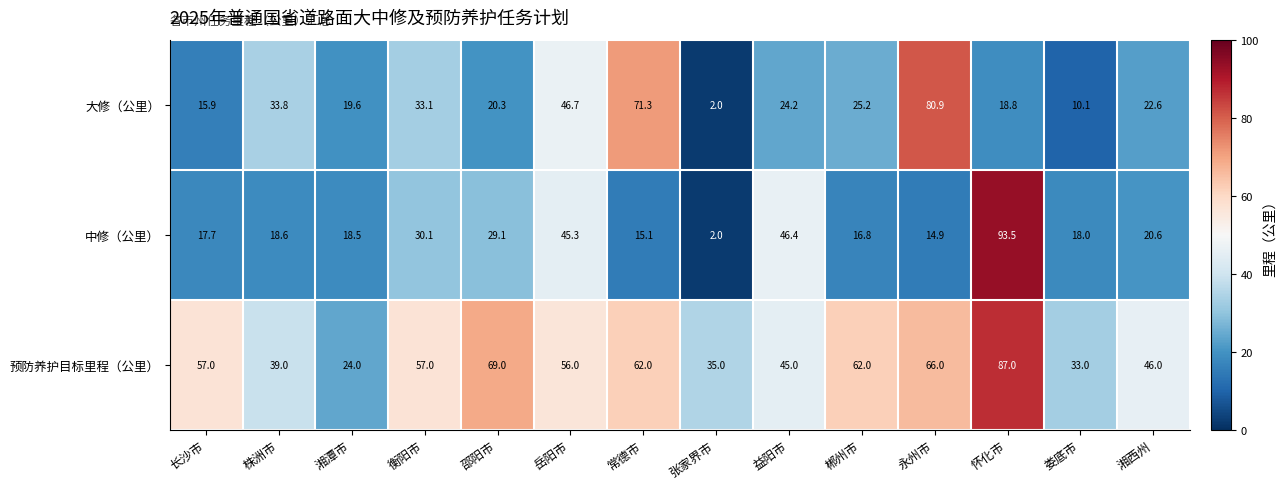

The 中修（公里） series shows 14.9 at 永州市. True or false?

True